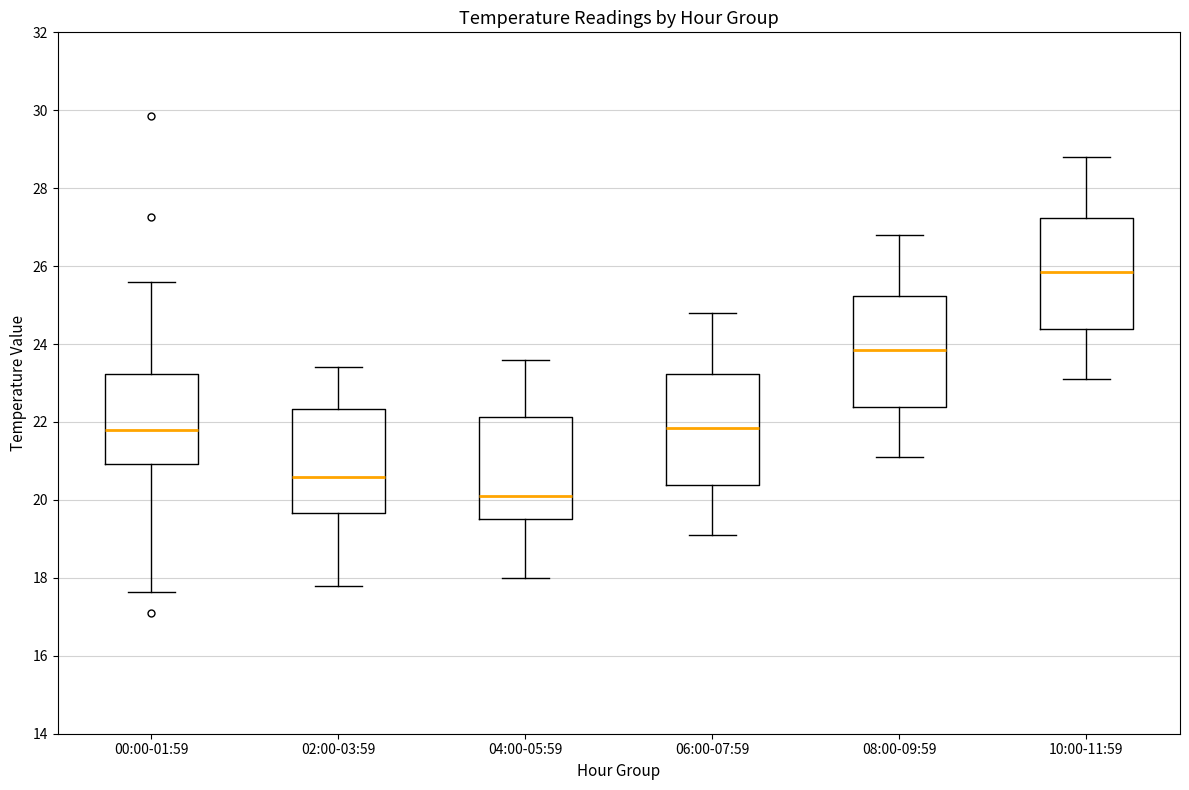

Reading left to right, transcribe this box plot: for each box, give where its median line is, the range the box spans, and where its two whiskers end, as read against the y-axis. The values are not printed on the chart, so give them approximately, as read against the axis.

00:00-01:59: median 21.8, box 21.0 to 23.2, whiskers 17.6 to 25.6
02:00-03:59: median 20.6, box 19.6 to 22.4, whiskers 17.8 to 23.4
04:00-05:59: median 20.2, box 19.6 to 22.2, whiskers 18.0 to 23.6
06:00-07:59: median 21.8, box 20.4 to 23.2, whiskers 19.2 to 24.8
08:00-09:59: median 23.8, box 22.4 to 25.2, whiskers 21.2 to 26.8
10:00-11:59: median 25.8, box 24.4 to 27.2, whiskers 23.2 to 28.8